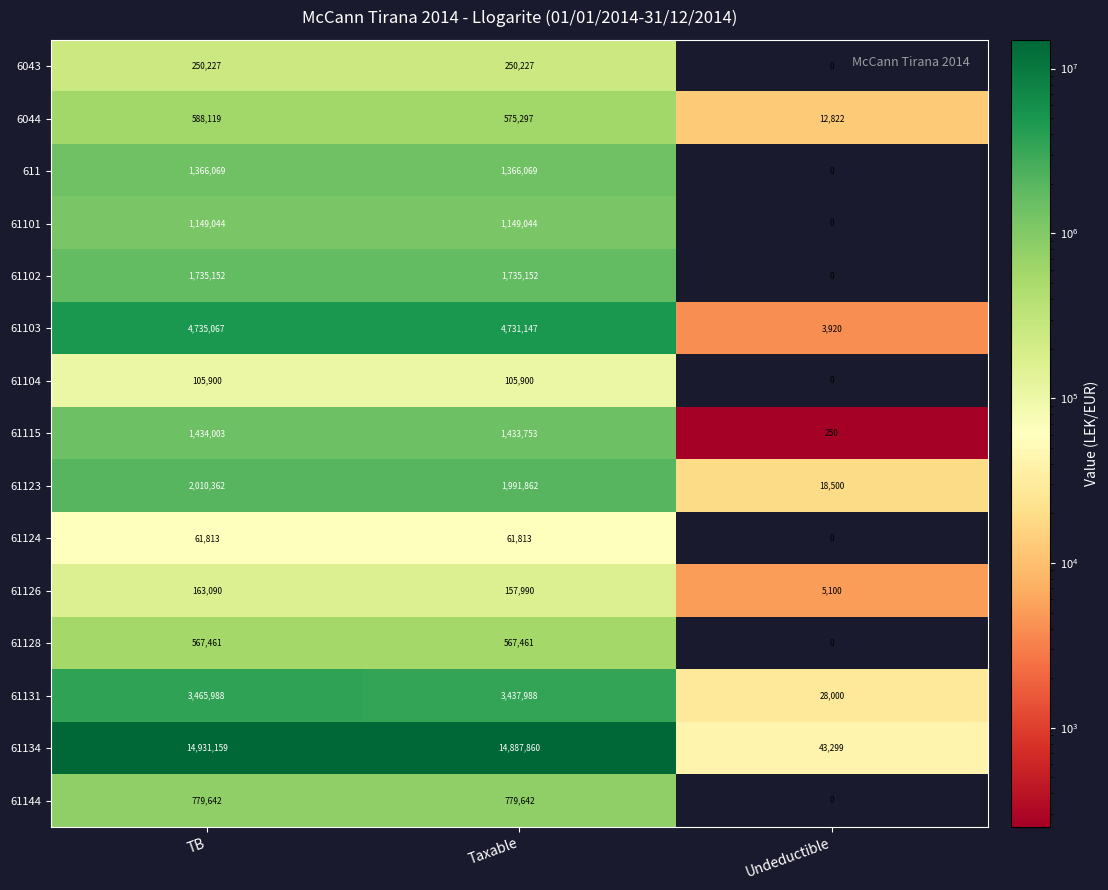

At which label does 61134 reach its minimum?

Undeductible